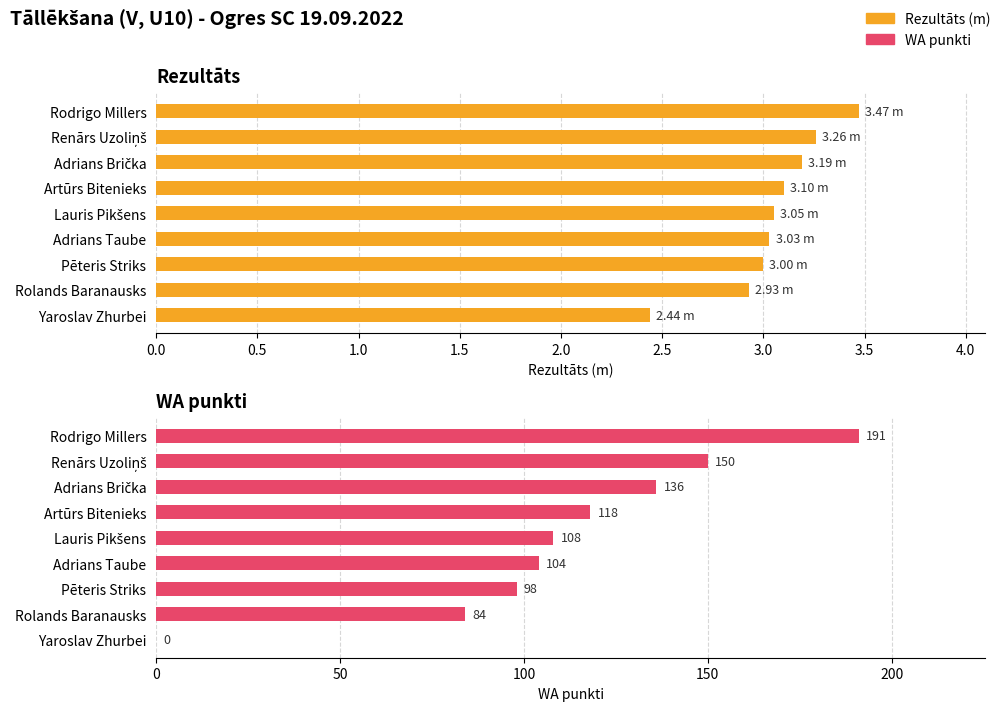

Reading right to left, extract all data points from this chart.

Rezultāts: 2.4	2.9	3.0	3.0	3.0	3.1	3.2	3.3	3.5
WA: 0.0	84.0	98.0	104.0	108.0	118.0	136.0	150.0	191.0